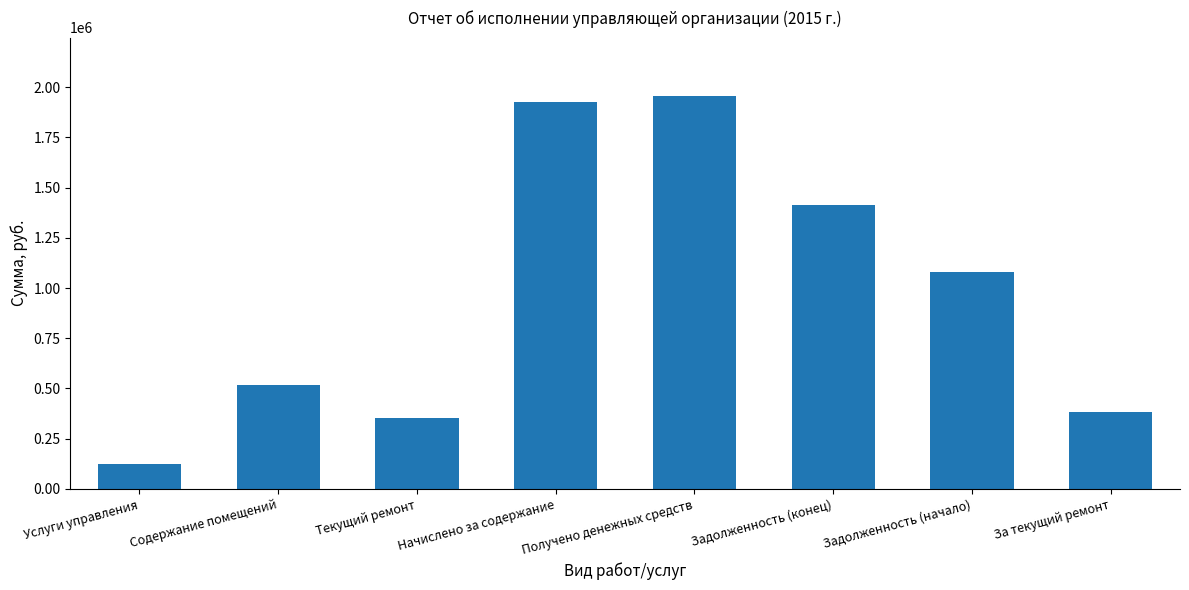

What is the label of the 7th bar from the right?

Содержание помещений